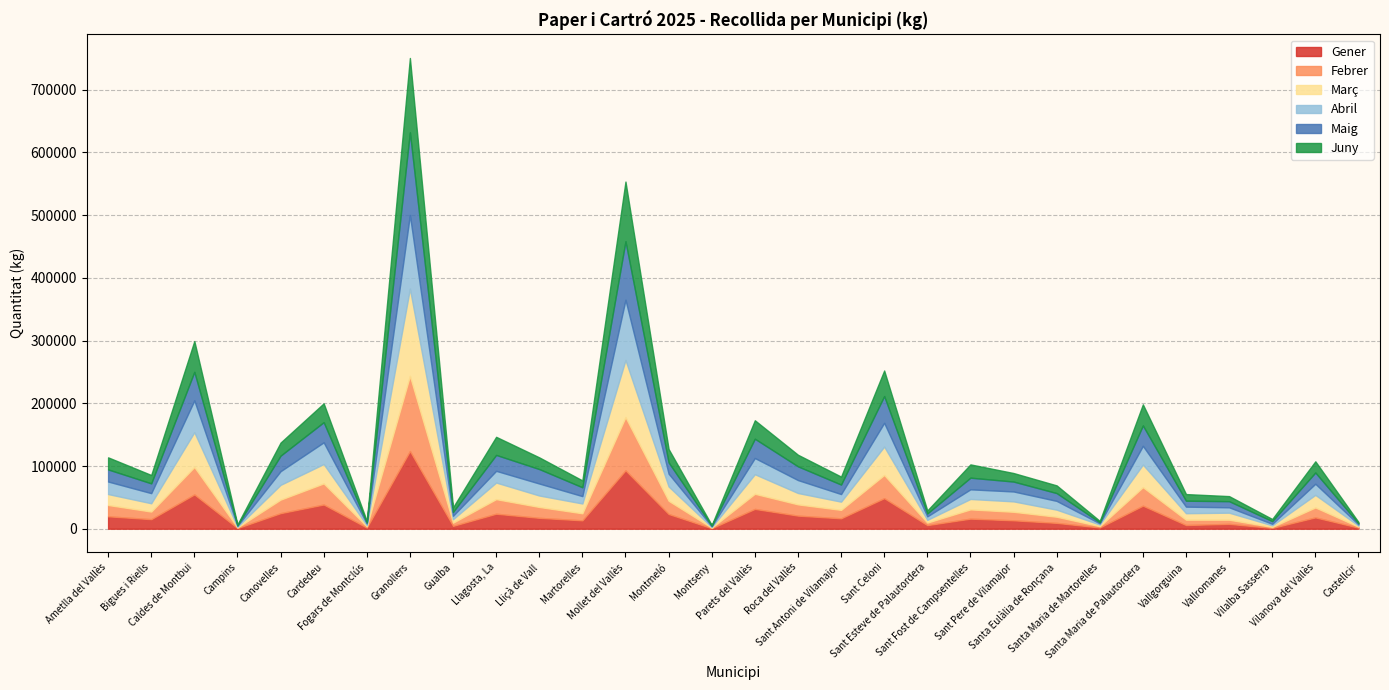

How many values in the Març series exceed 16620?

14